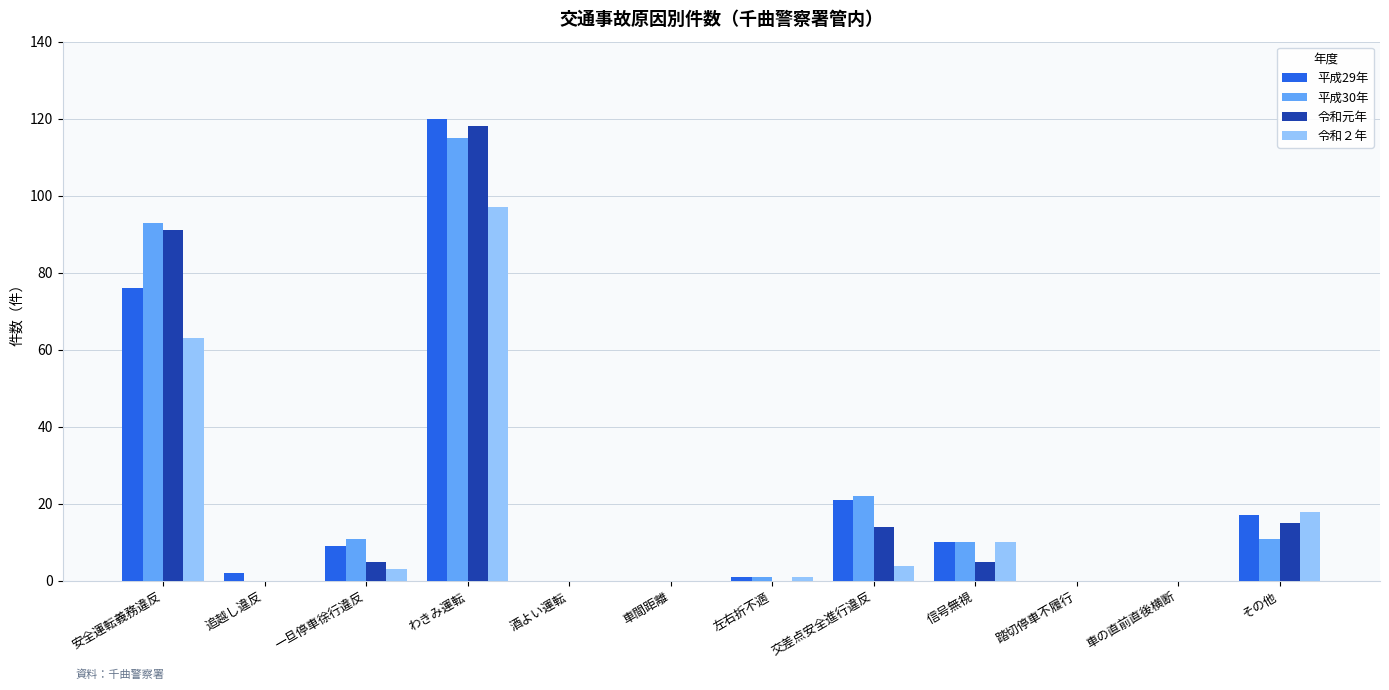

What is the highest value of the 平成30年 series?

115